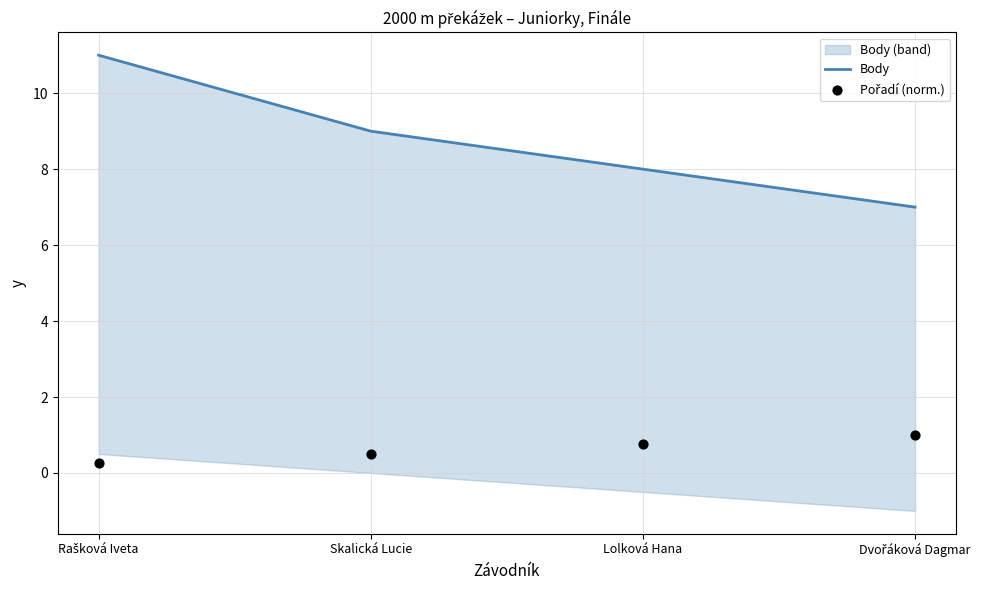

Is the value of Body at Skalická Lucie greater than the value of Pořadí (norm.) at Skalická Lucie?

Yes